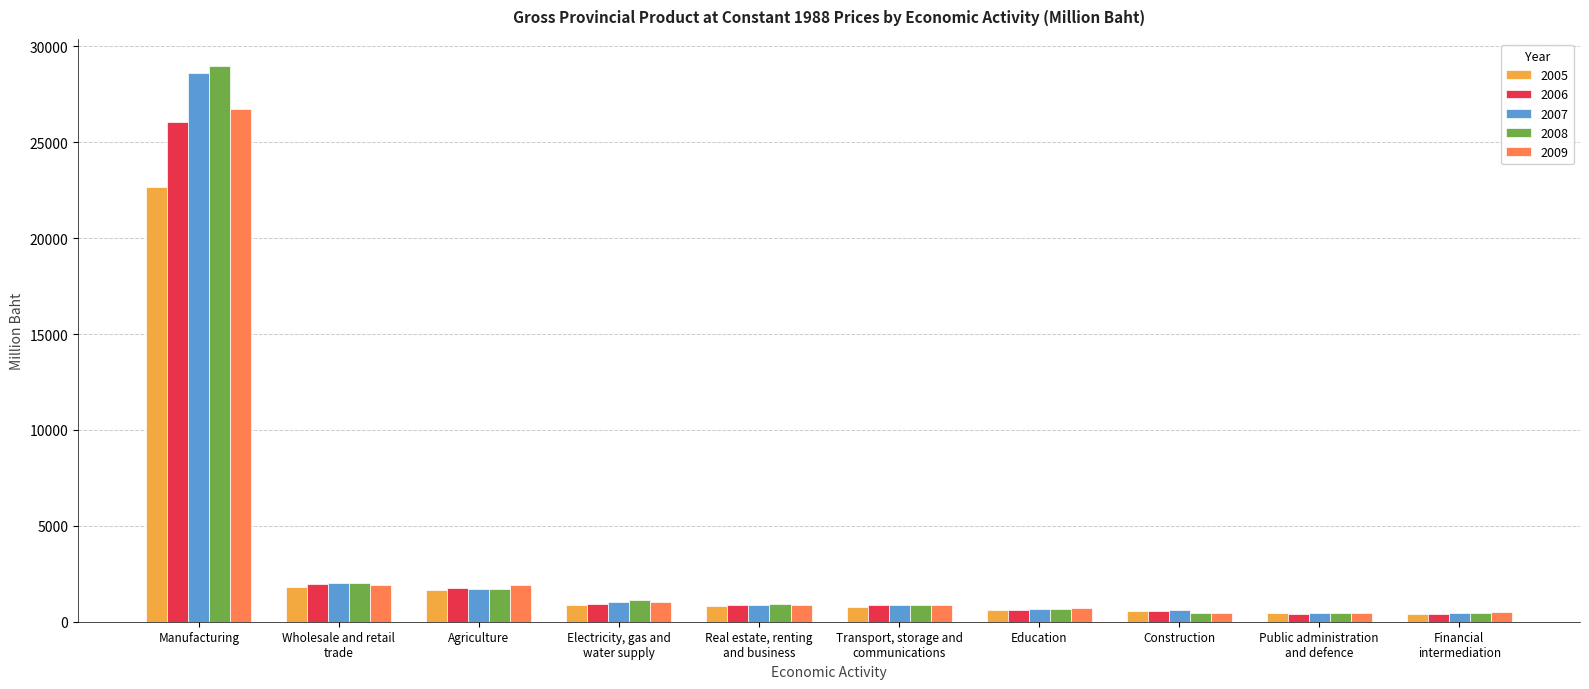

Rank the series by their maximum value, from highest to lowest.

2008, 2007, 2009, 2006, 2005